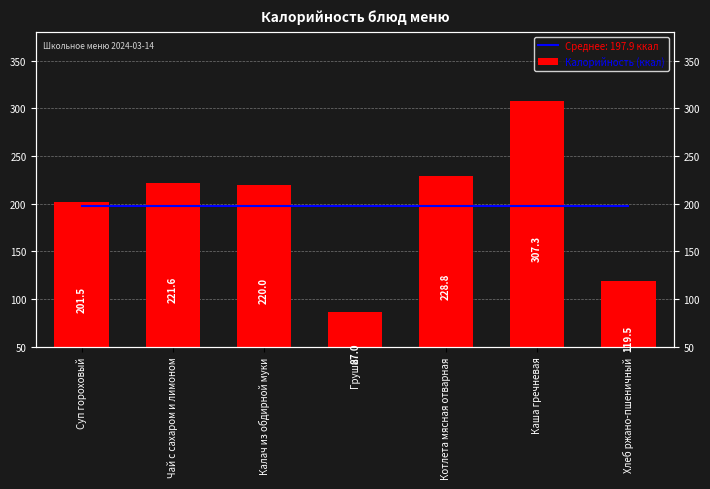

What value does the data have at Калач из обдирной муки?

220.0